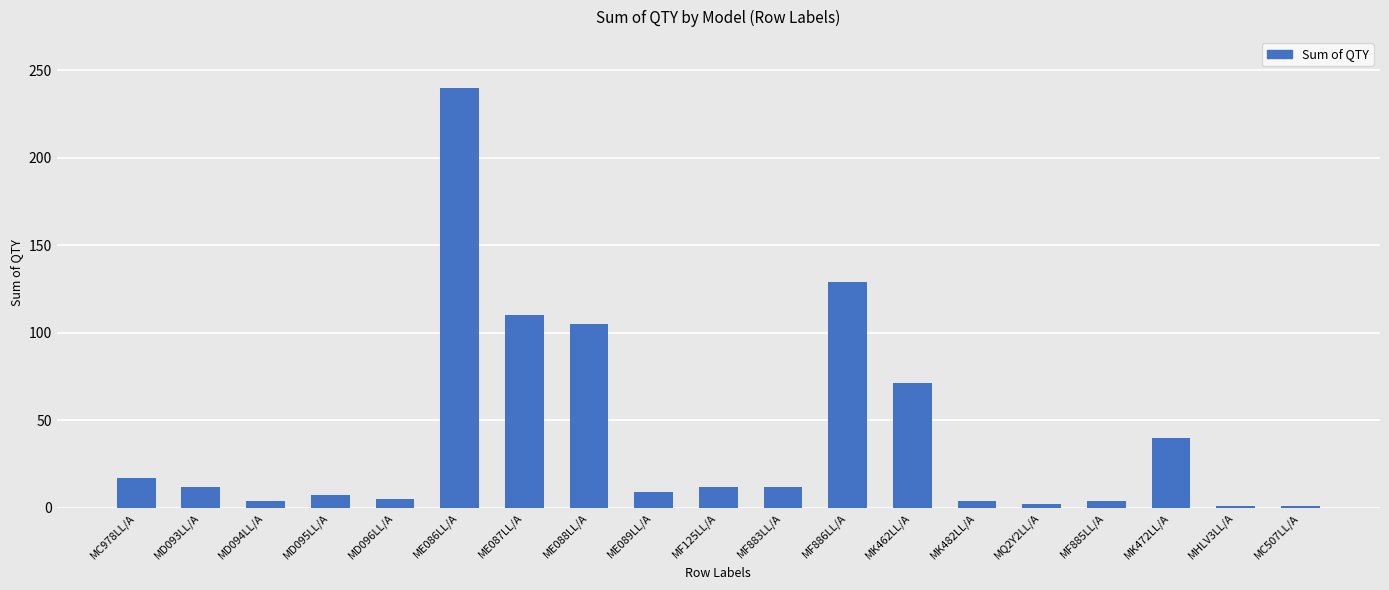

What is the sum of the values at ME088LL/A and ME089LL/A?

114